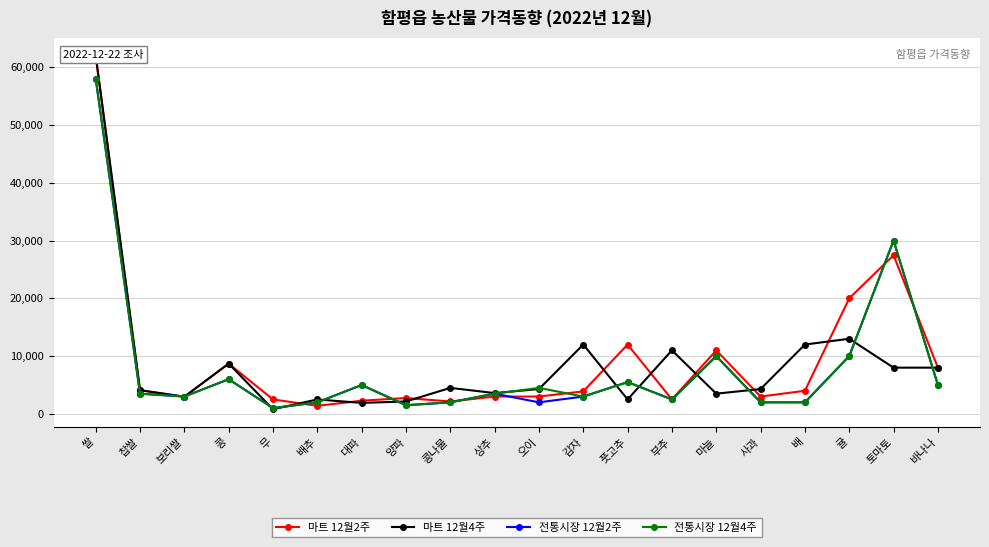

True or false: 전통시장 12월2주 and 전통시장 12월4주 intersect in this chart.

False